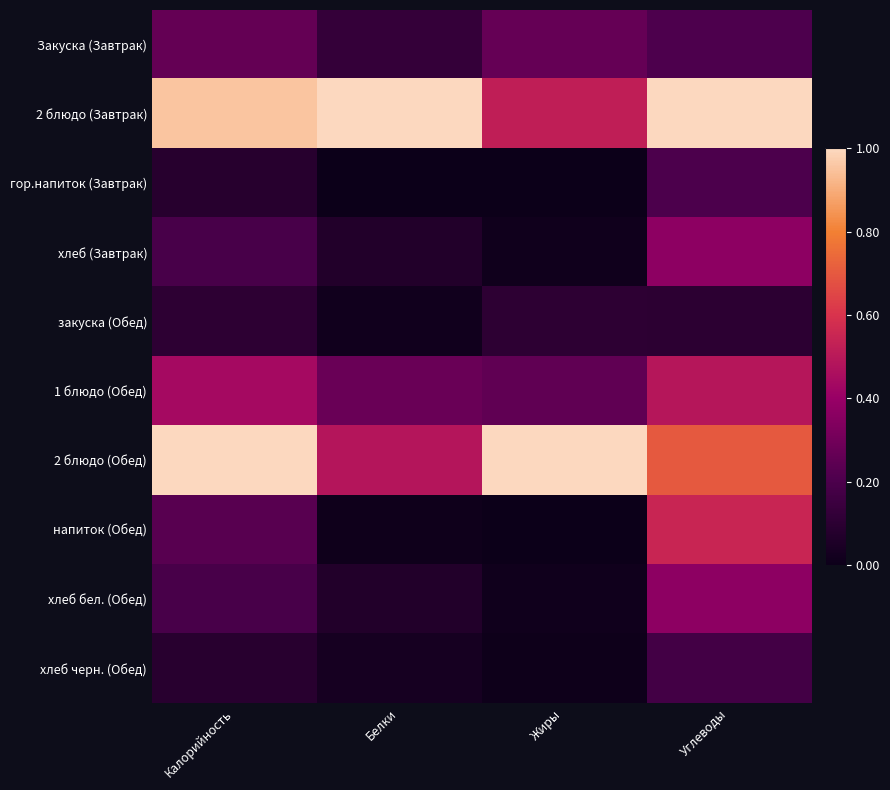

What is the spread (max minus min) of values at Белки?

1.0